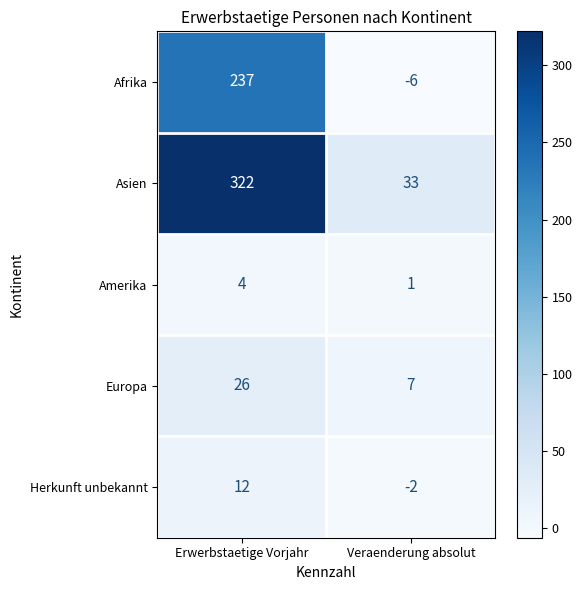

At how many categories does at least one series exceed 70?

1